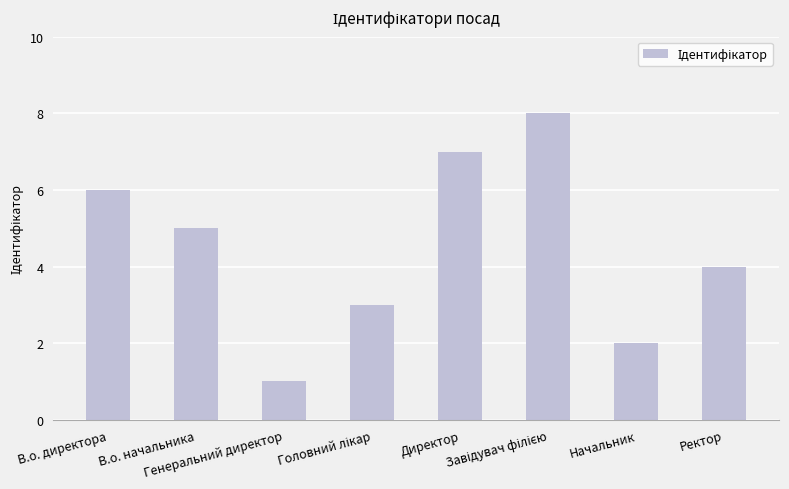

What is the approximate value at Начальник?

2